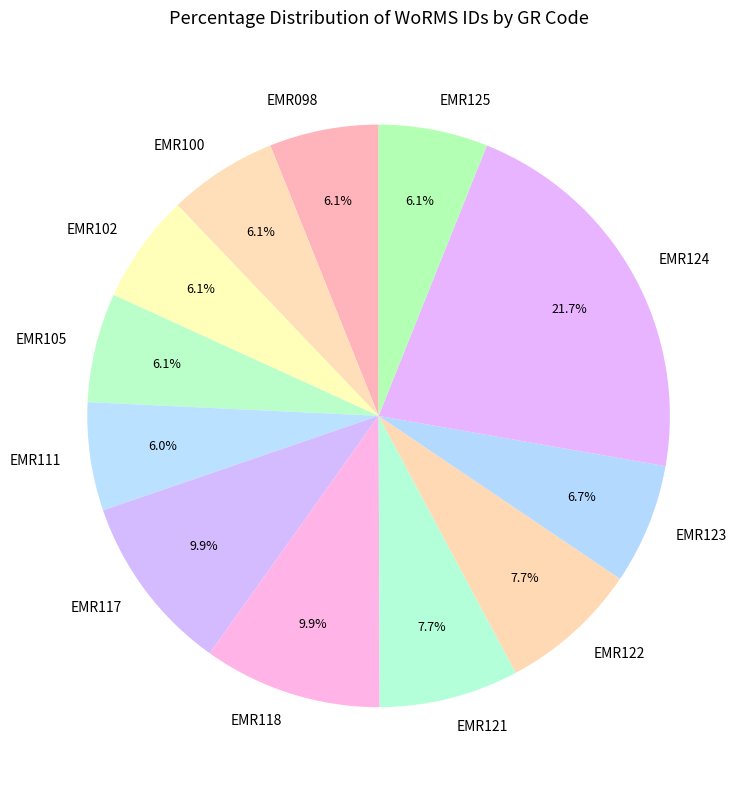

Between EMR122 and EMR117, which is larger?

EMR117